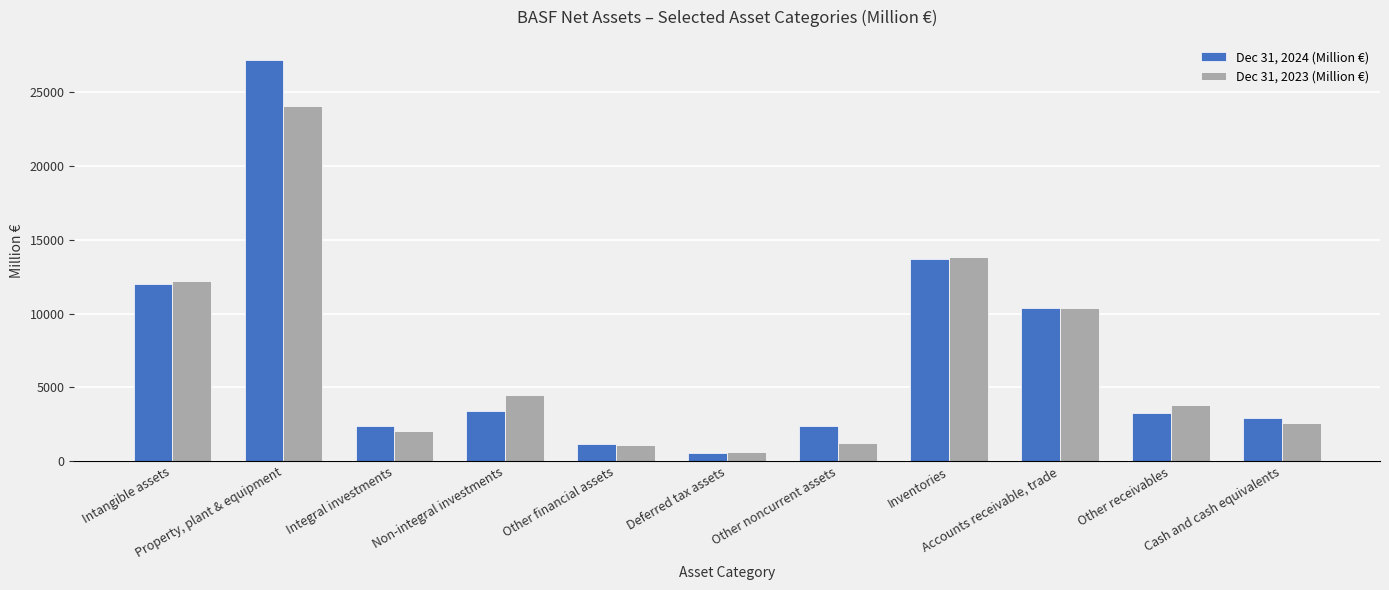

What is the difference between the highest and lowest values at Accounts receivable, trade?

21